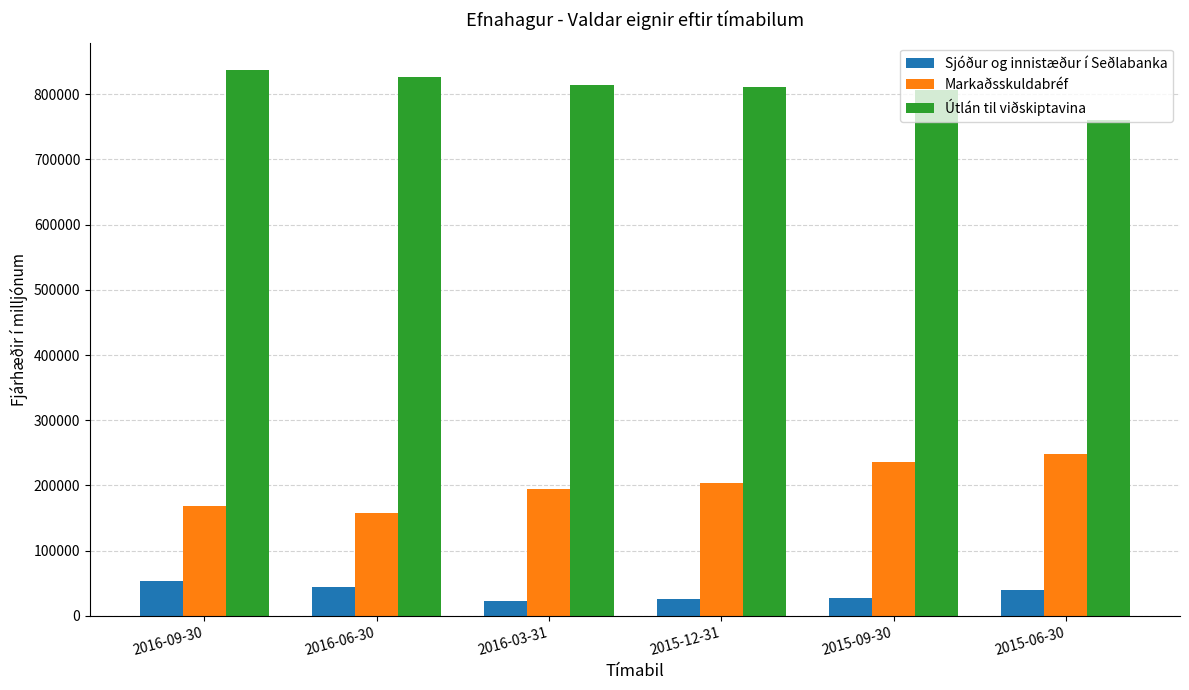

Which category has the highest value across all series?

2016-09-30